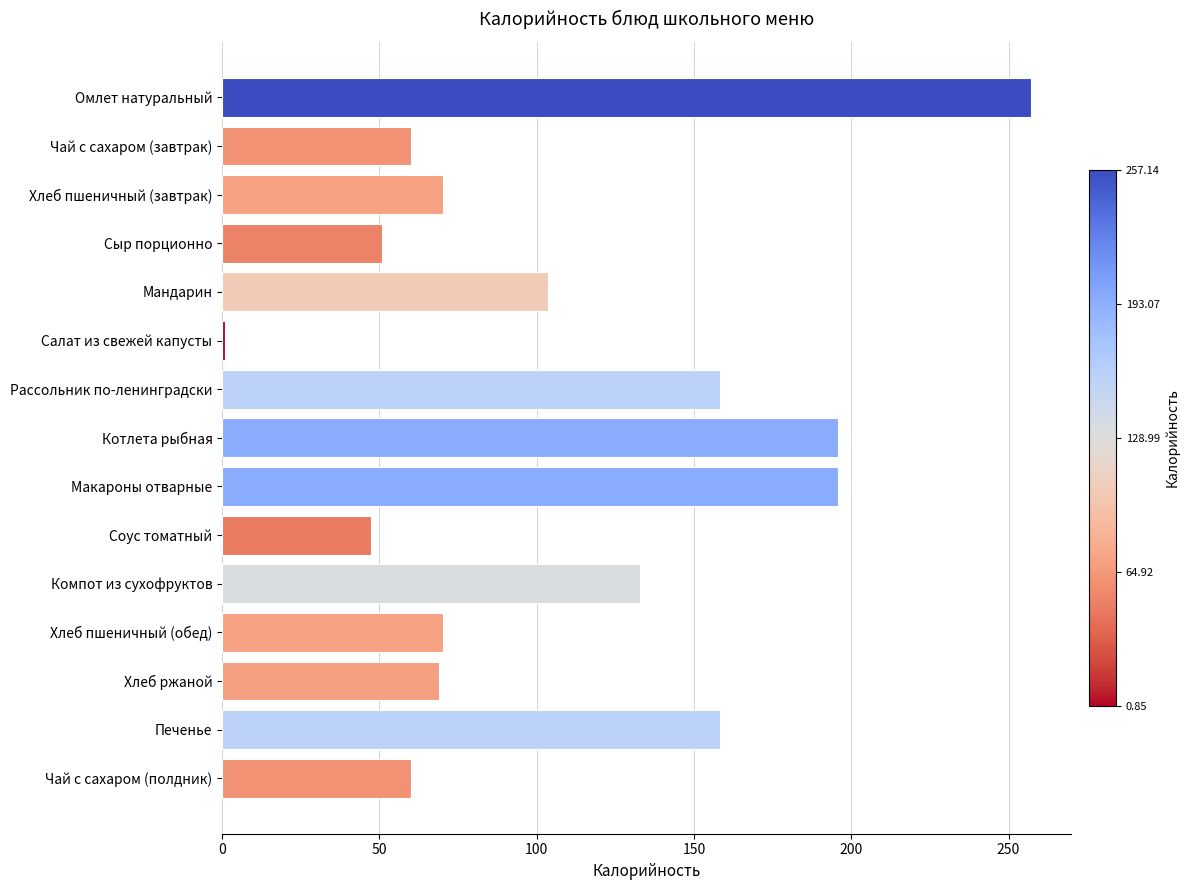

What is the value of the 15th bar from the top?

60.0